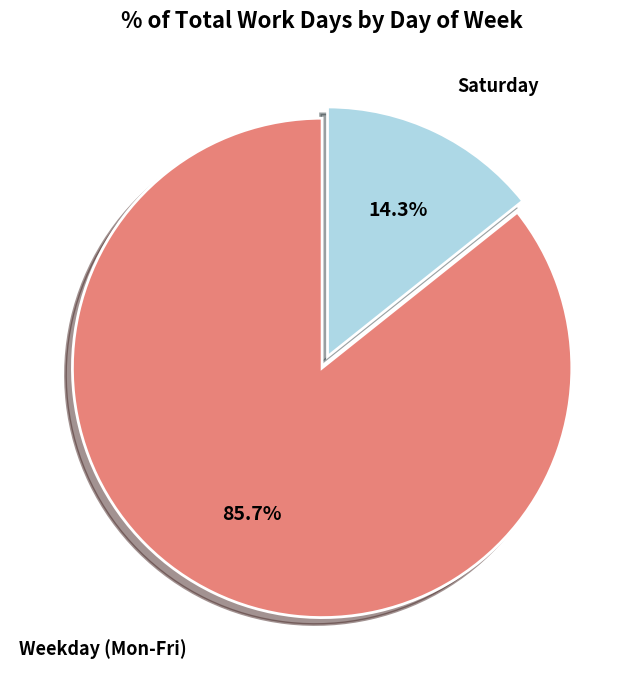

Does any single category account for the majority?

Yes